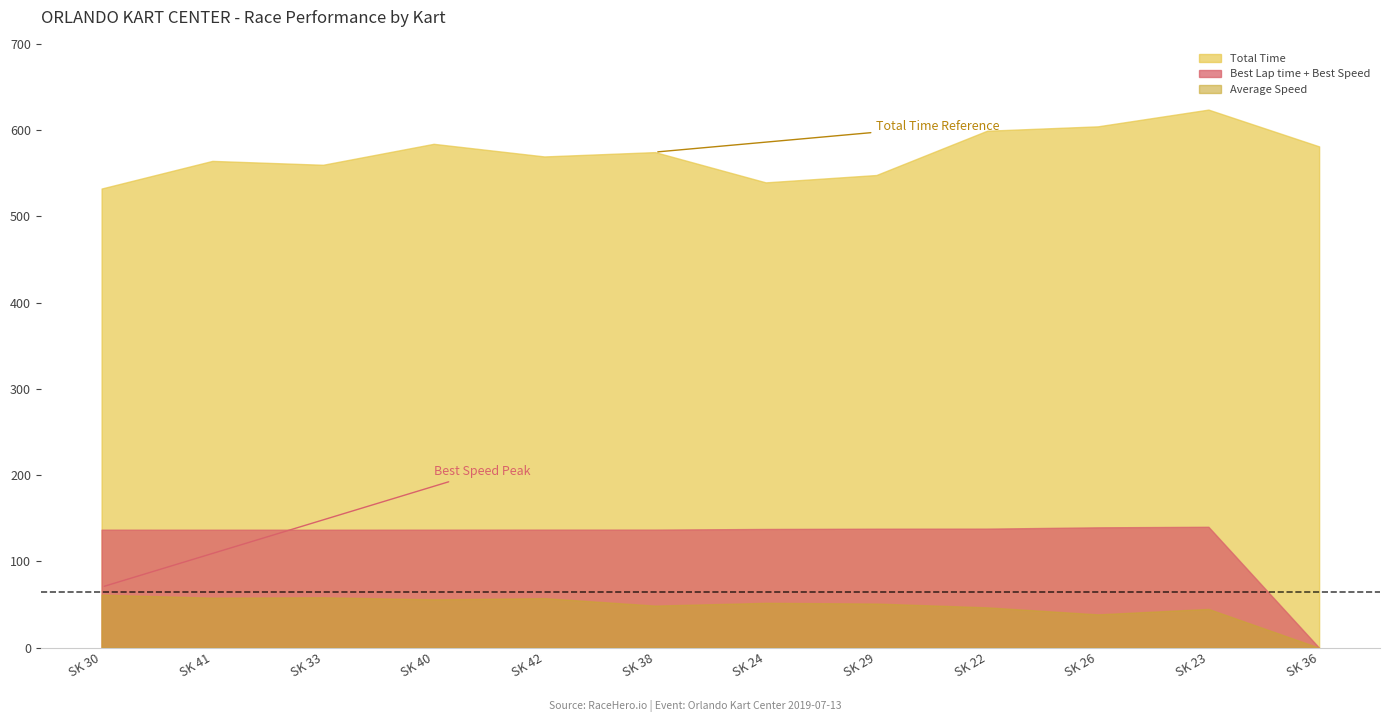

Reading left to right, list all the values displayed in this chart.

Total Time: SUPER KART 30=532.3	SUPER KART 41=564.3	SUPER KART 33=559.8	SUPER KART 40=584.1	SUPER KART 42=569.5	SUPER KART 38=574.5	SUPER KART 24=539.4	SUPER KART 29=547.9	SUPER KART 22=599.3	SUPER KART 26=604.4	SUPER KART 23=623.8	SUPER KART 36=581.1
Best Lap time: SUPER KART 30=66.6	SUPER KART 41=69.2	SUPER KART 33=69.4	SUPER KART 40=70.2	SUPER KART 42=71.2	SUPER KART 38=71.4	SUPER KART 24=76.5	SUPER KART 29=77.9	SUPER KART 22=78.3	SUPER KART 26=83.6	SUPER KART 23=85.4	SUPER KART 36=0.0
Best Speed: SUPER KART 30=70.3	SUPER KART 41=67.6	SUPER KART 33=67.4	SUPER KART 40=66.6	SUPER KART 42=65.7	SUPER KART 38=65.5	SUPER KART 24=61.2	SUPER KART 29=60.0	SUPER KART 22=59.8	SUPER KART 26=56.0	SUPER KART 23=54.8	SUPER KART 36=0.0
Average Speed: SUPER KART 30=61.5	SUPER KART 41=58.1	SUPER KART 33=58.5	SUPER KART 40=56.1	SUPER KART 42=57.5	SUPER KART 38=48.9	SUPER KART 24=52.1	SUPER KART 29=51.2	SUPER KART 22=46.9	SUPER KART 26=38.7	SUPER KART 23=45.0	SUPER KART 36=0.0